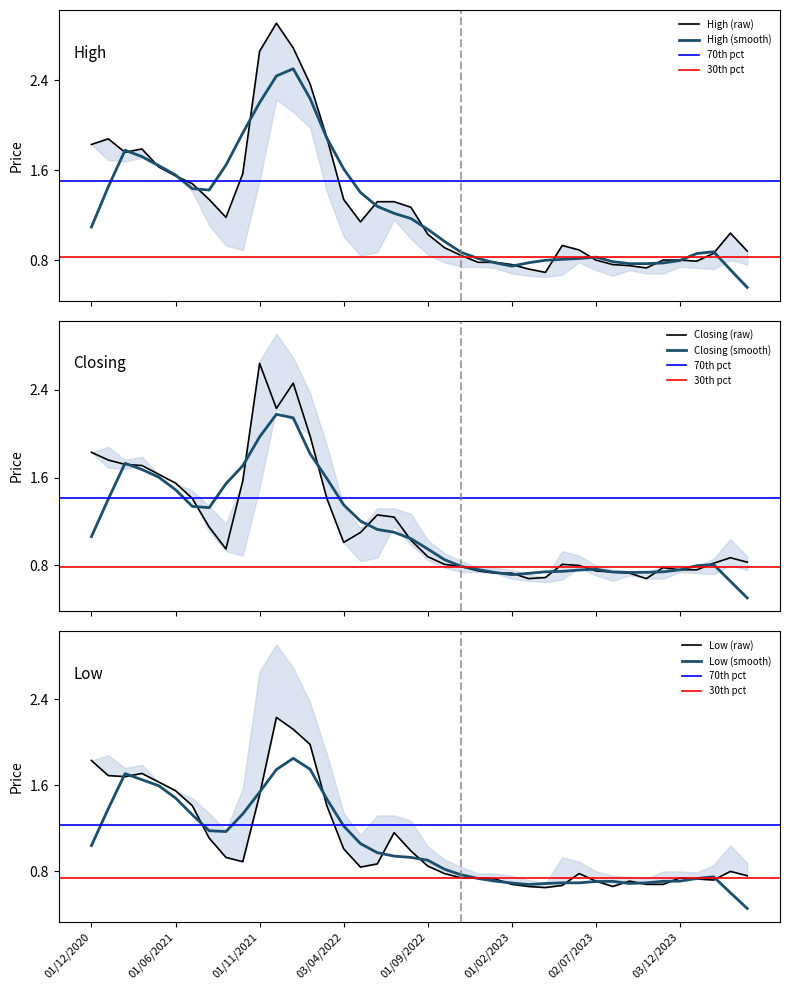

Rank the categories by Low value from lowest to highest.

02/04/2023, 01/08/2023, 01/03/2023, 01/05/2023, 01/11/2023, 01/10/2023, 01/02/2023, 03/09/2023, 02/07/2023, 01/02/2024, 02/01/2024, 02/01/2023, 03/12/2023, 01/12/2022, 01/11/2022, 01/04/2024, 04/06/2023, 02/10/2022, 03/03/2024, 08/05/2022, 01/09/2022, 01/06/2022, 03/10/2021, 01/09/2021, 01/08/2022, 03/04/2022, 01/08/2021, 03/07/2022, 01/03/2022, 01/07/2021, 01/11/2021, 01/06/2021, 01/04/2021, 01/02/2021, 03/01/2021, 01/03/2021, 01/12/2020, 01/02/2022, 02/01/2022, 01/12/2021